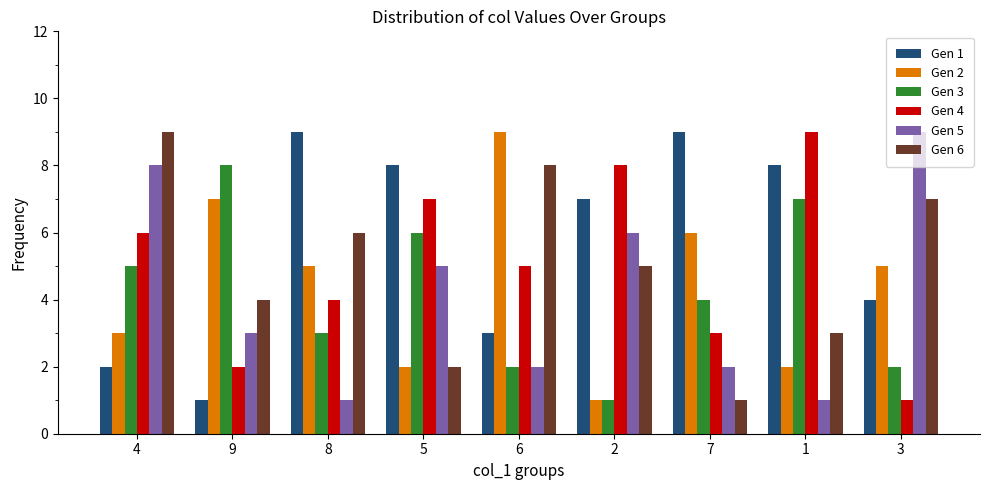

At which category is the sum across all series the highest?

4